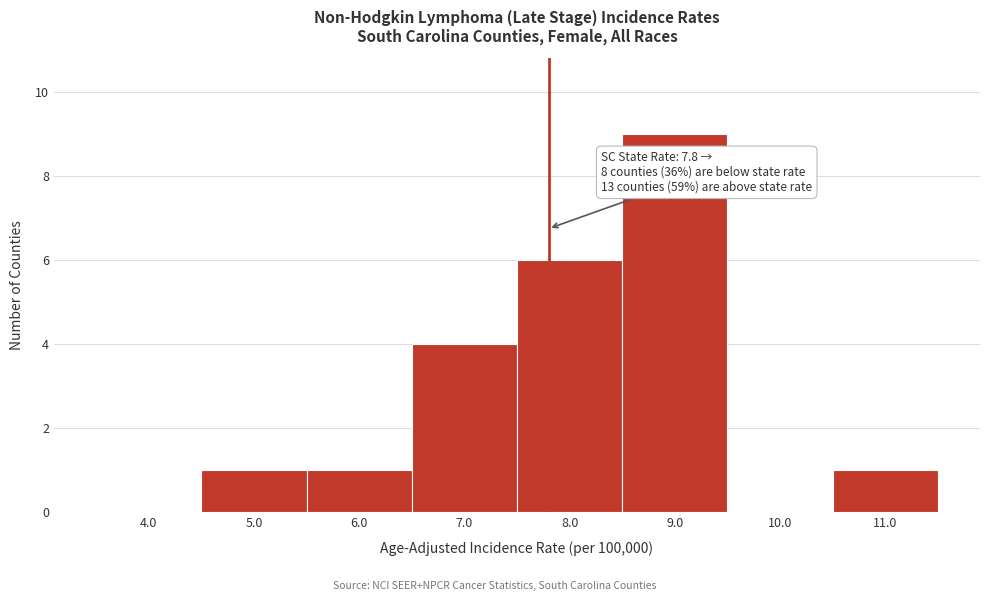

Which range on the x-axis has the tallest bar?

8.5 to 9.5